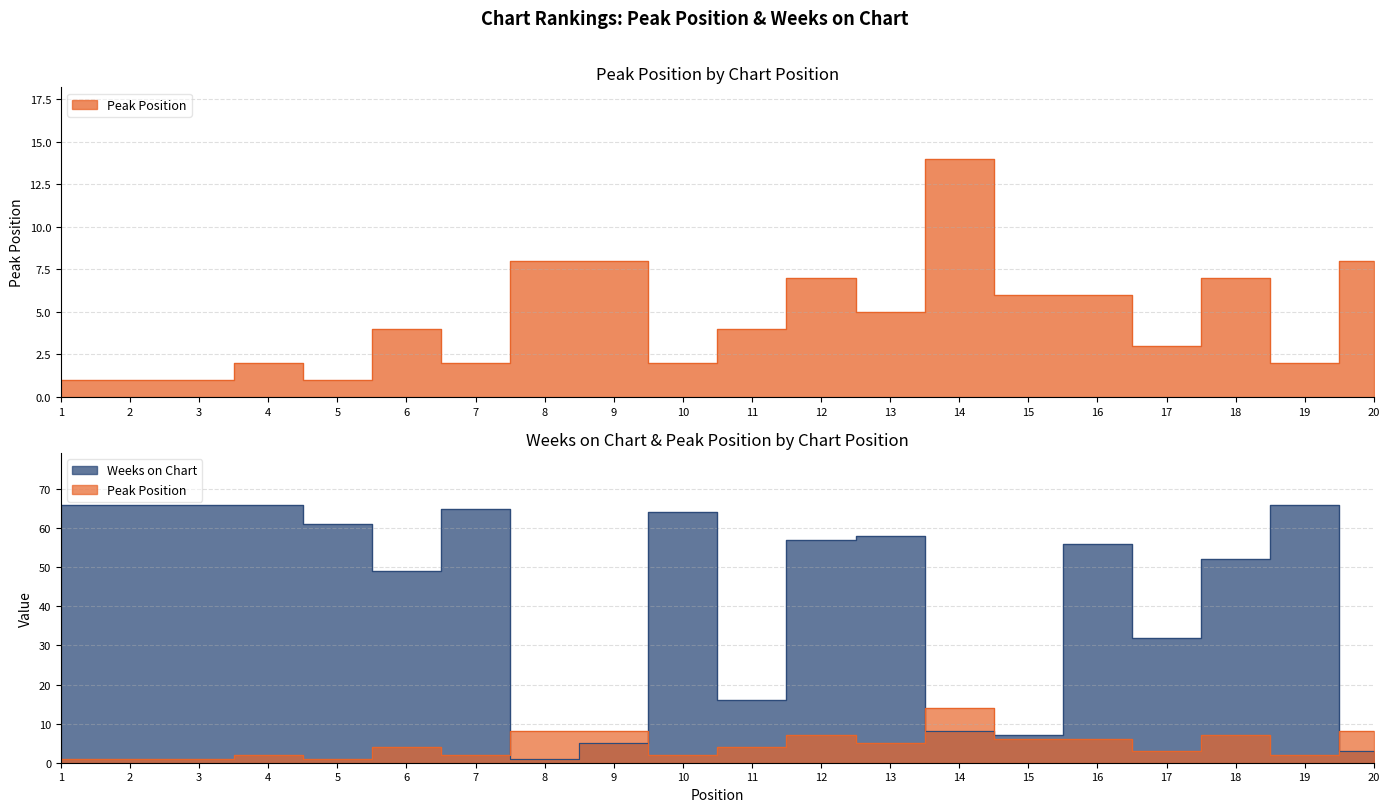

Reading left to right, extract all data points from this chart.

Peak Position: 1	1	1	2	1	4	2	8	8	2	4	7	5	14	6	6	3	7	2	8
Weeks on Chart: 66	66	66	66	61	49	65	1	5	64	16	57	58	8	7	56	32	52	66	3